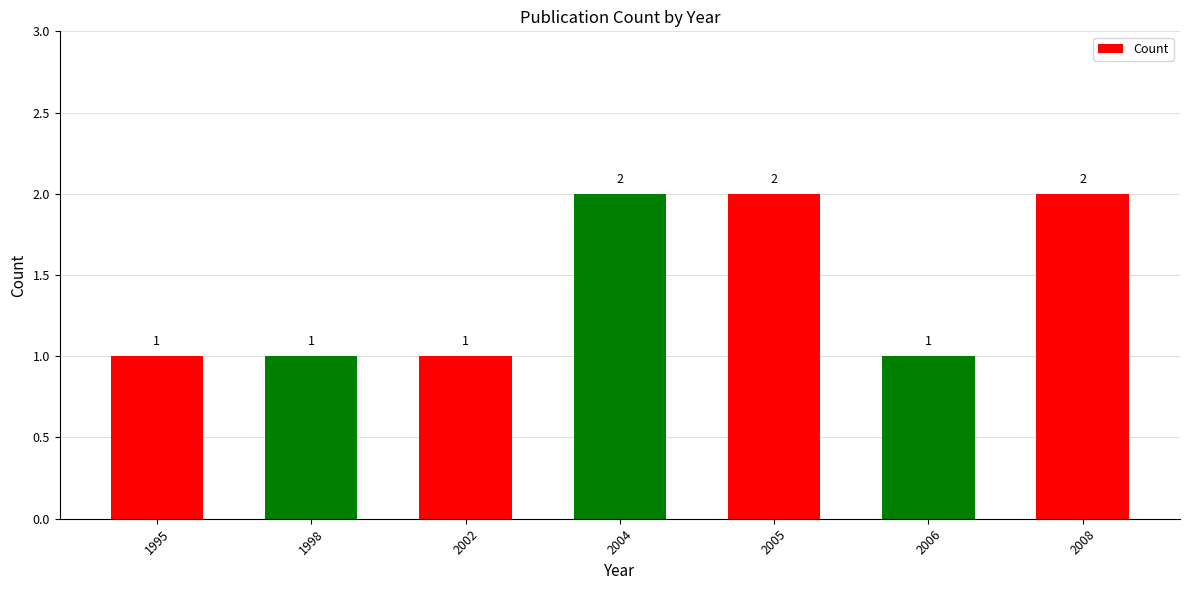

What is the sum of all values?

10